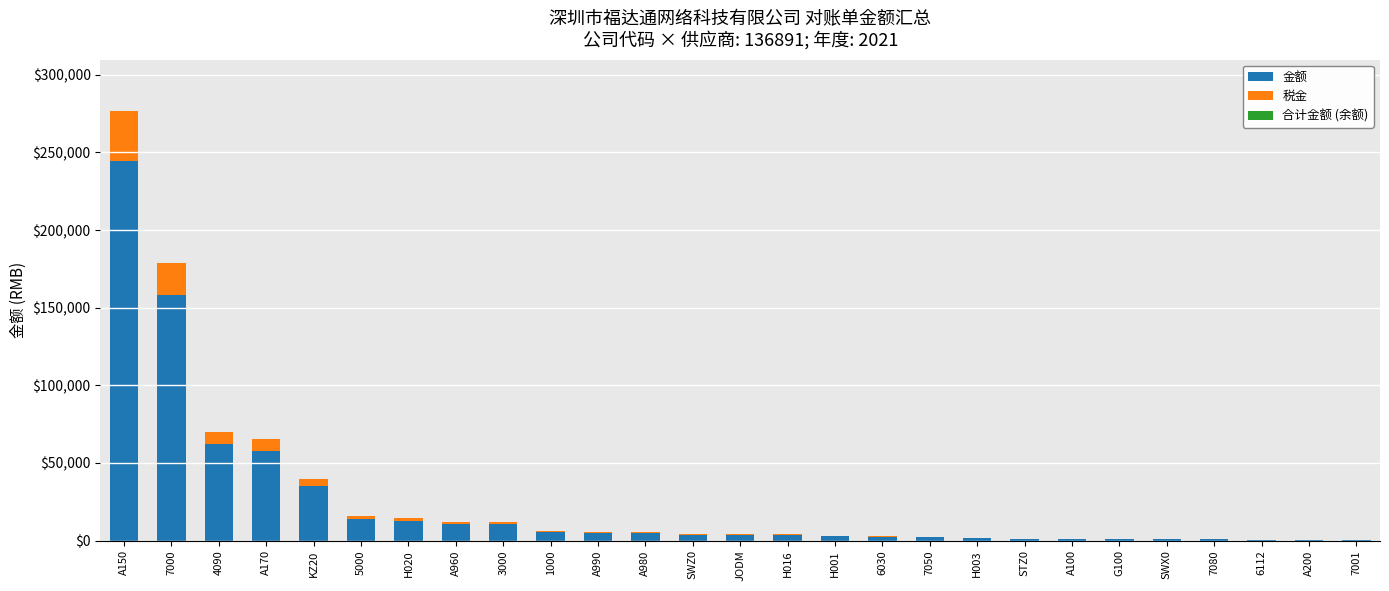

What is the sum of all 金额 values?

646728.4